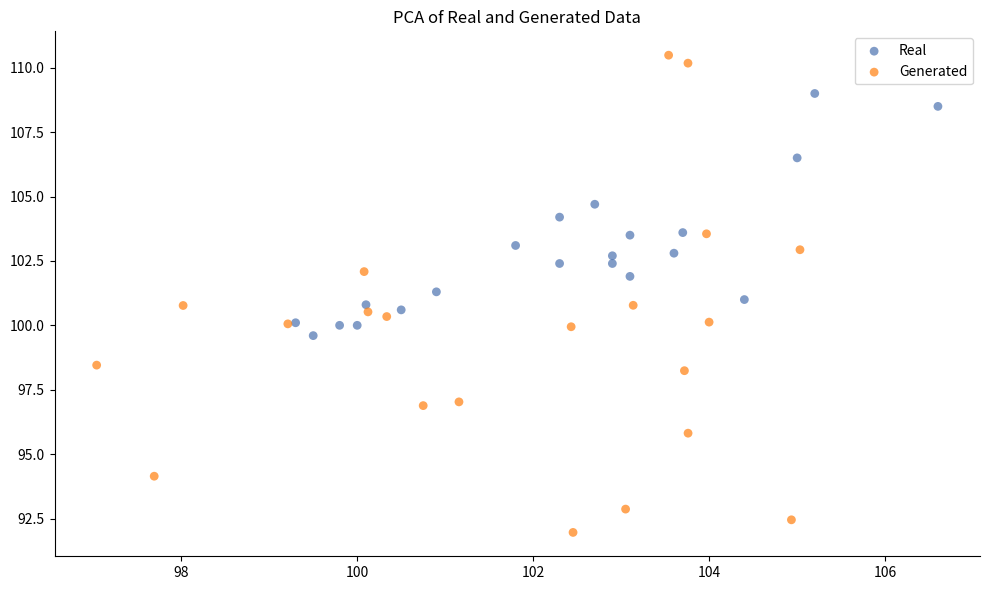

Which series has the widest spread of Y values?

Generated